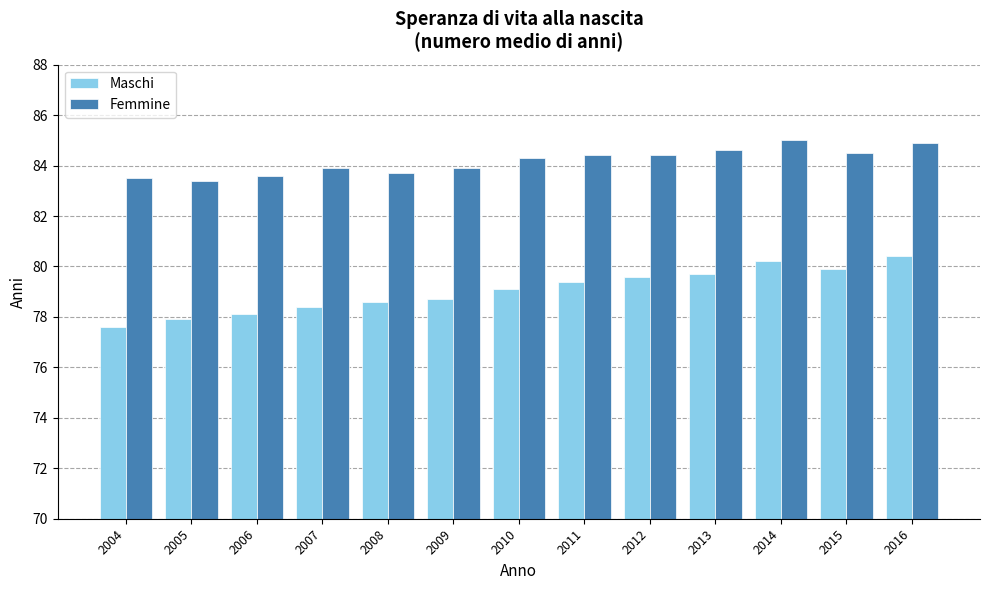

Is the value of Maschi at 2016 greater than the value of Femmine at 2007?

No